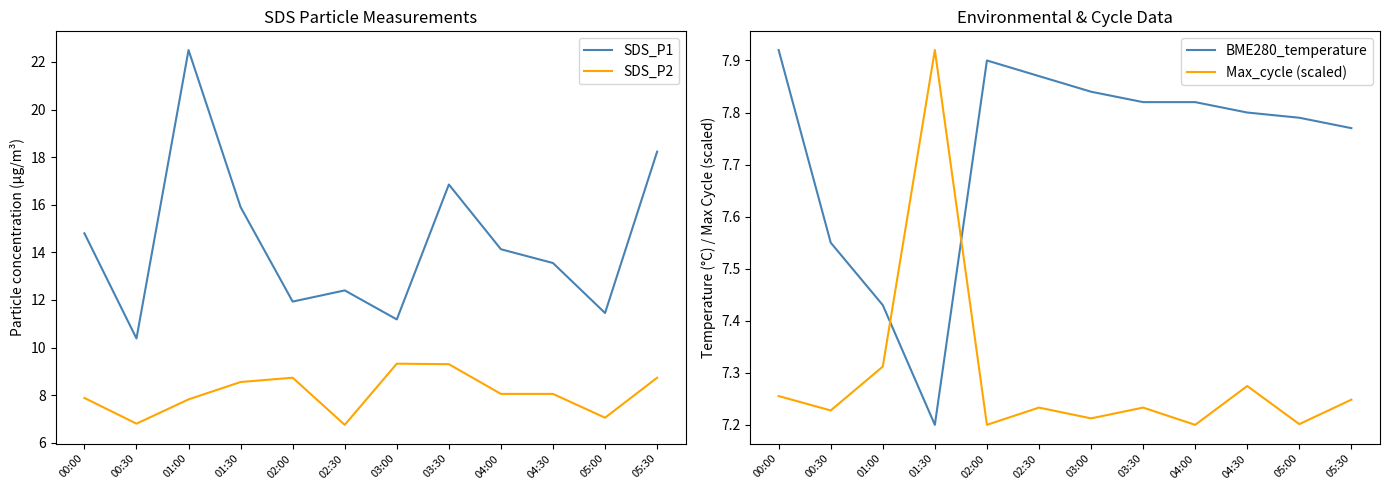

At which category is the sum across all series the highest?

01:00